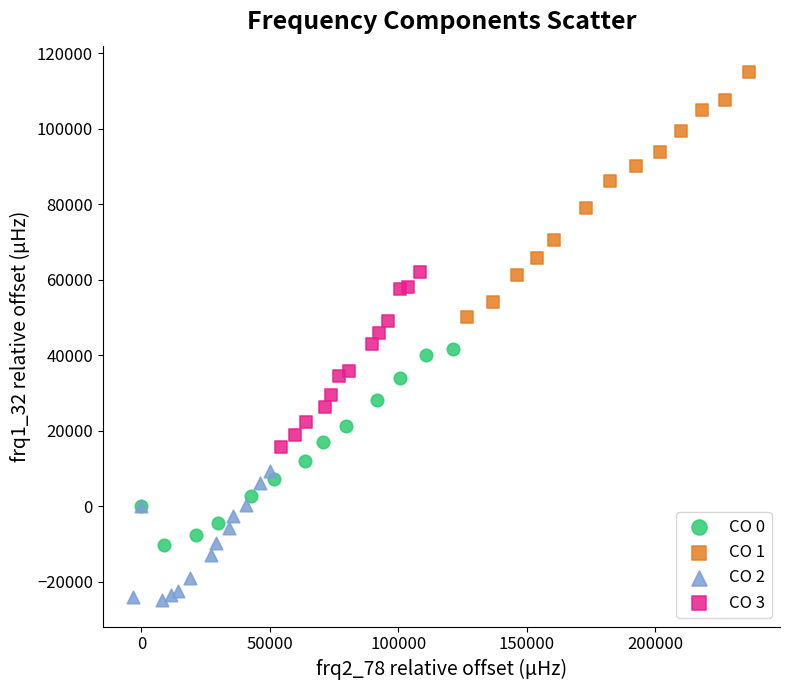

Which series has the largest Y range (max minus min)?

CO 1